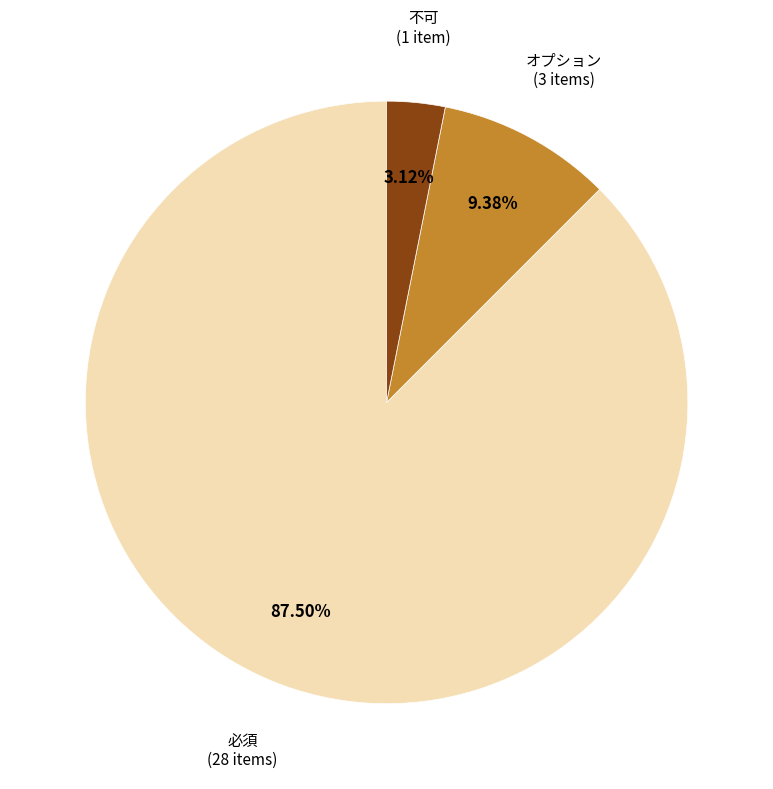

To the nearest percent, what is the average slice percentage?

33%